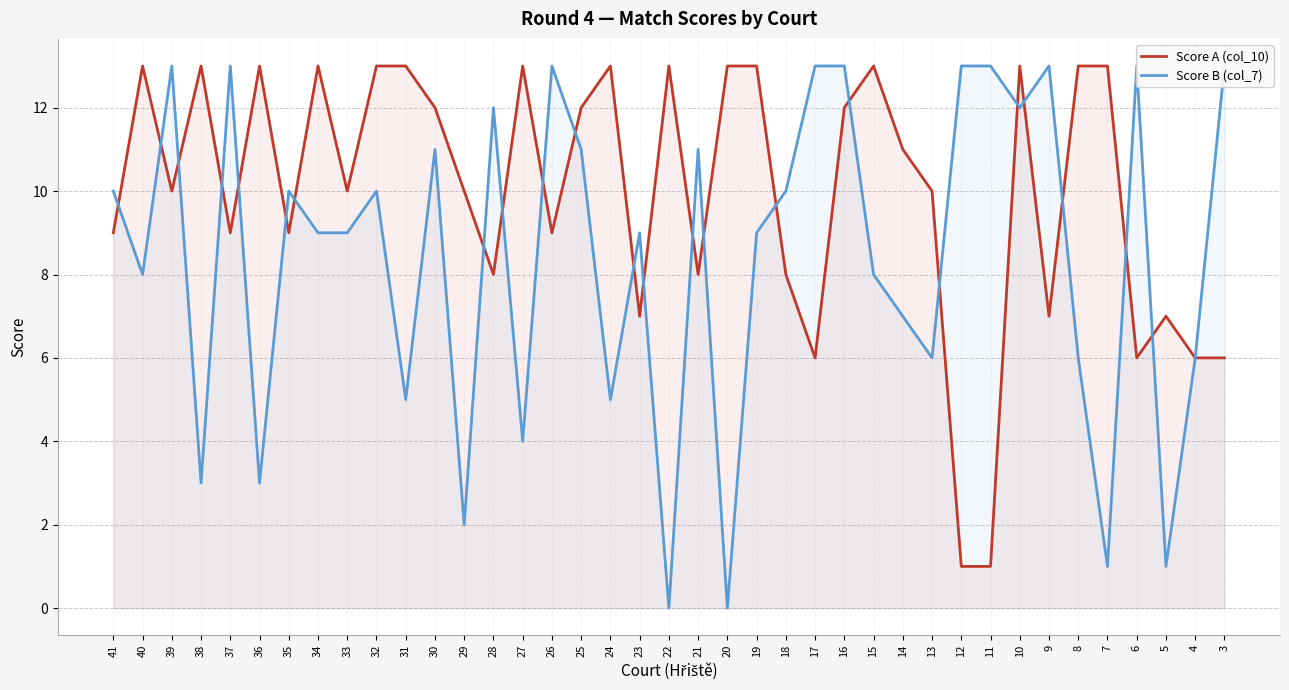

At how many categories does at least one series exceed 0?

39